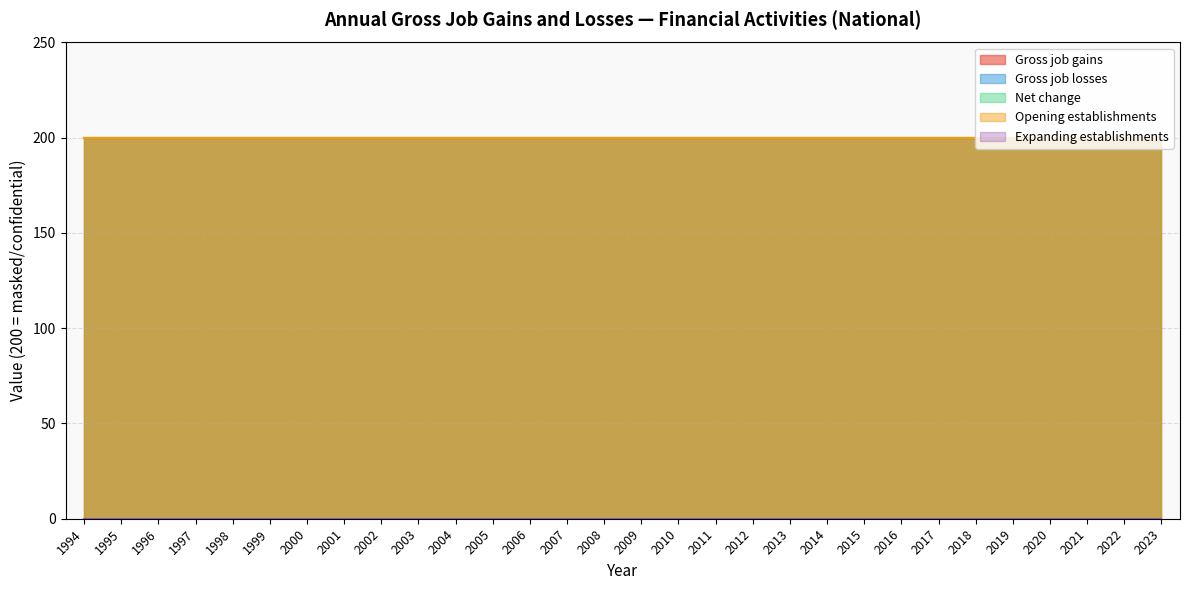

At which label does Gross job losses reach its peak?

1994